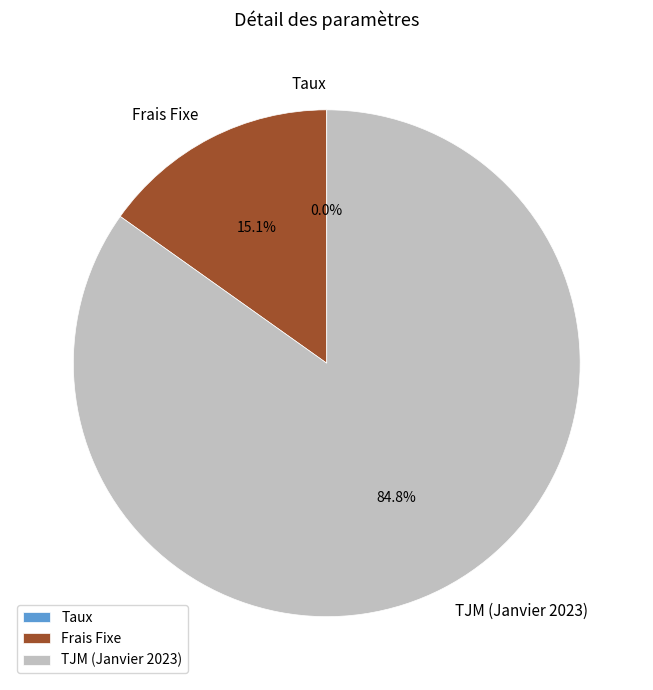

Approximately how many times larger is the value at TJM (Janvier 2023) compared to Frais Fixe?

5.6